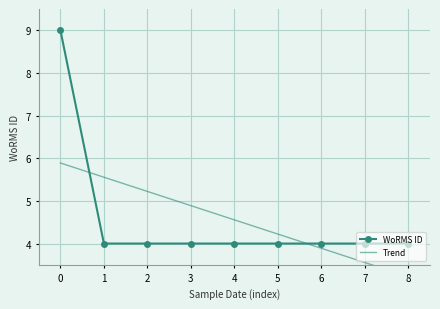

Reading right to left, transcribe all the data shown in this chart.

WoRMS ID: 4.0	4.0	4.0	4.0	4.0	4.0	4.0	4.0	9.0
Trend: 3.2	3.6	3.9	4.2	4.6	4.9	5.2	5.6	5.9